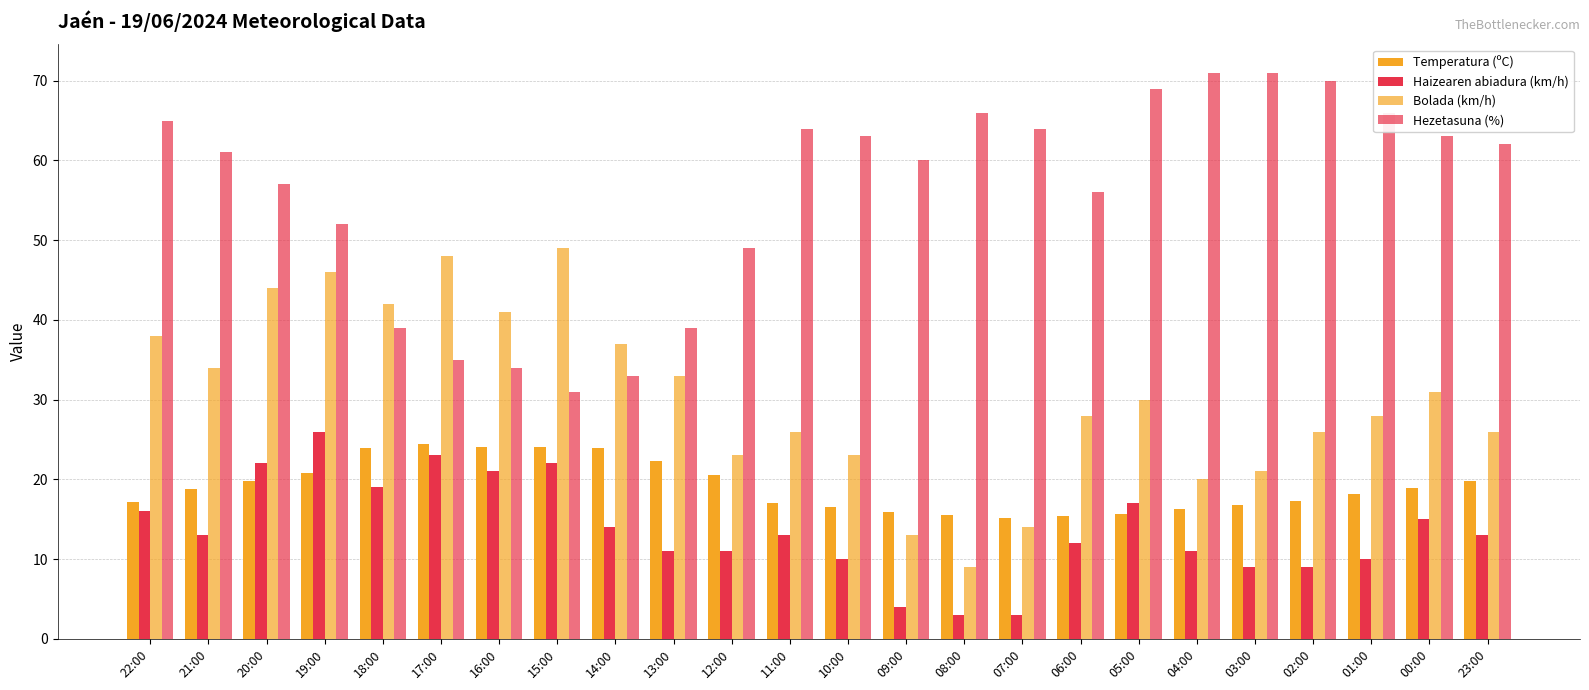

What is the value of the Temperatura (ºC) bar at the 1st from the left?

17.2